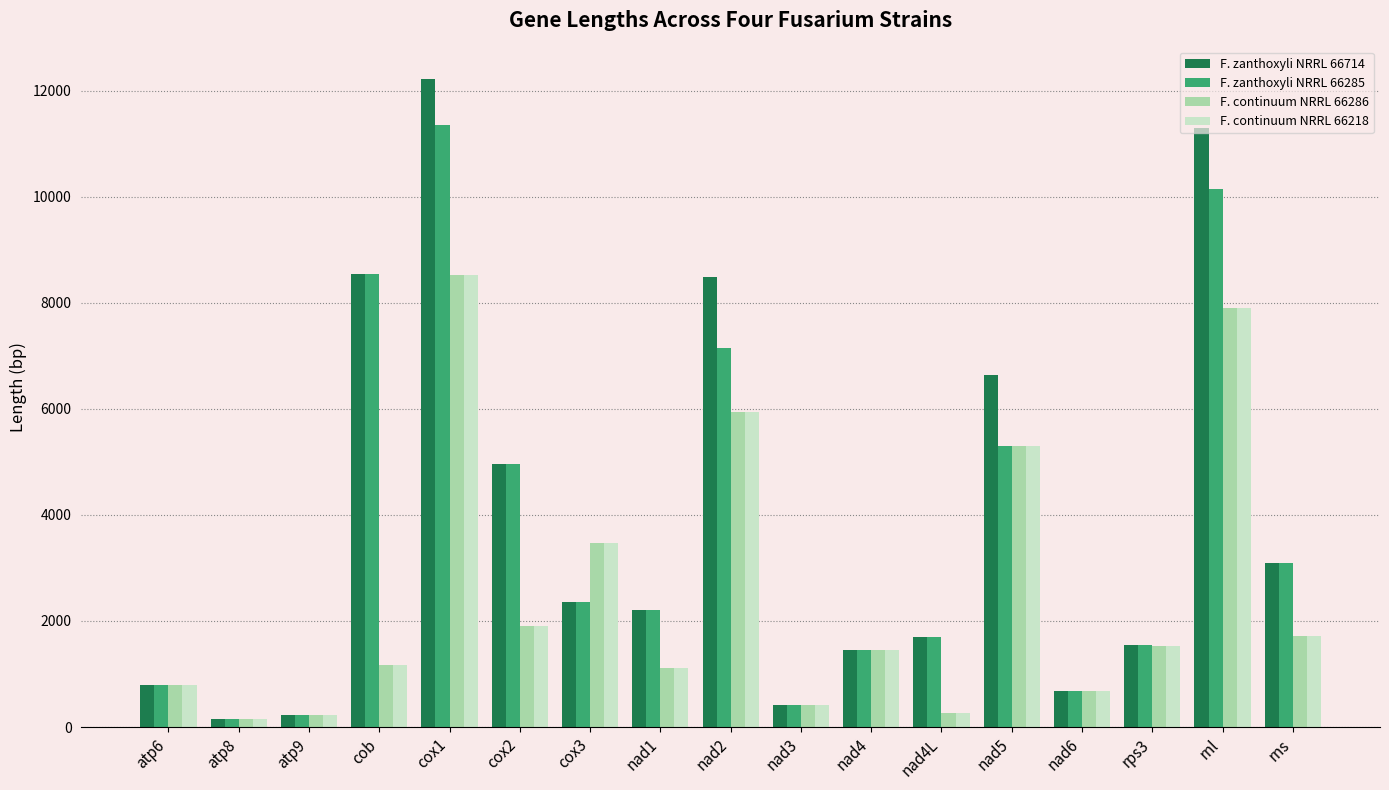

Which series has the largest total across all categories?

F. zanthoxyli NRRL 66714